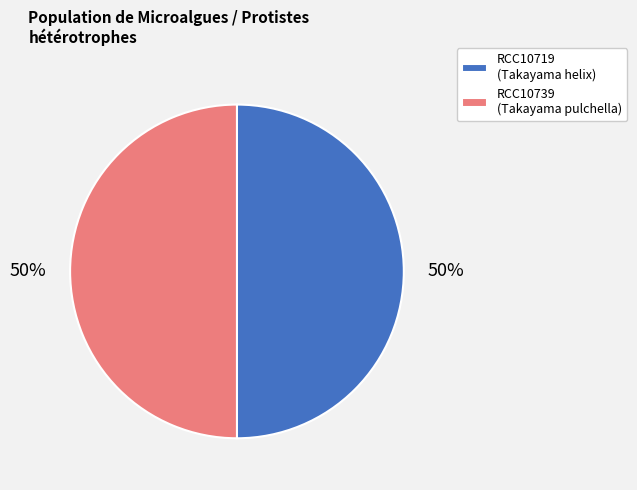

What is the ratio of the value at RCC10739 (Takayama pulchella) to the value at RCC10719 (Takayama helix)?

1.0